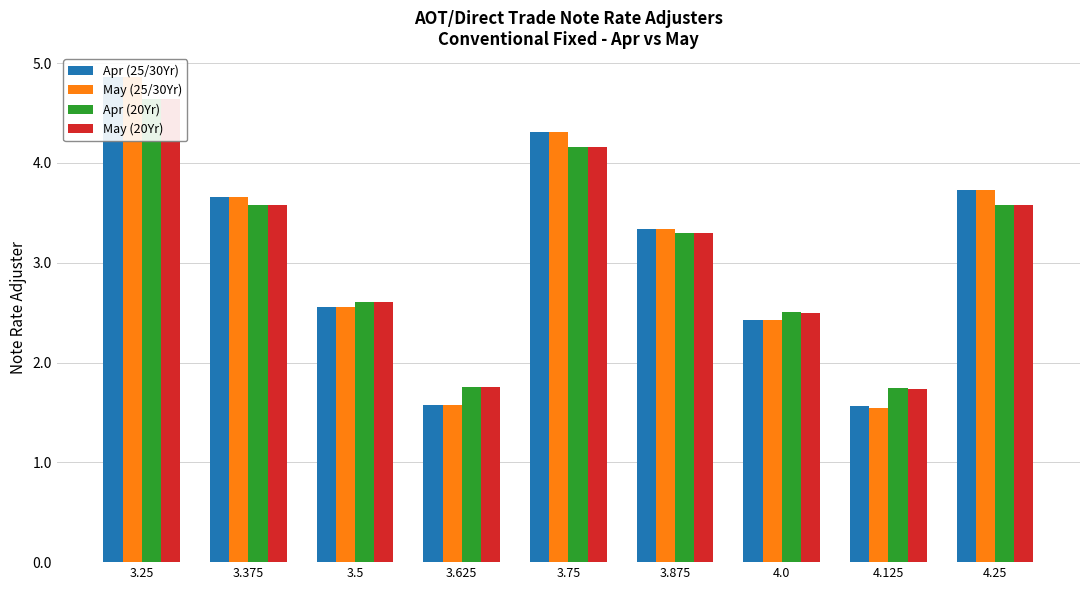

What is the label of the 4th bar from the right?

3.875